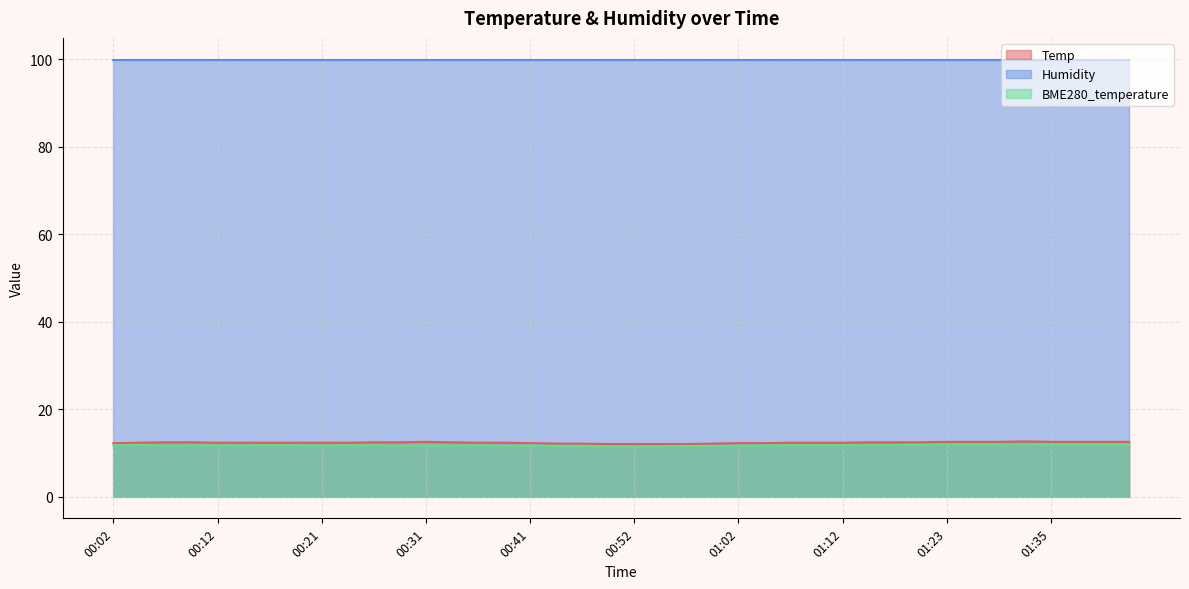

What is the maximum value for Temp?

12.6